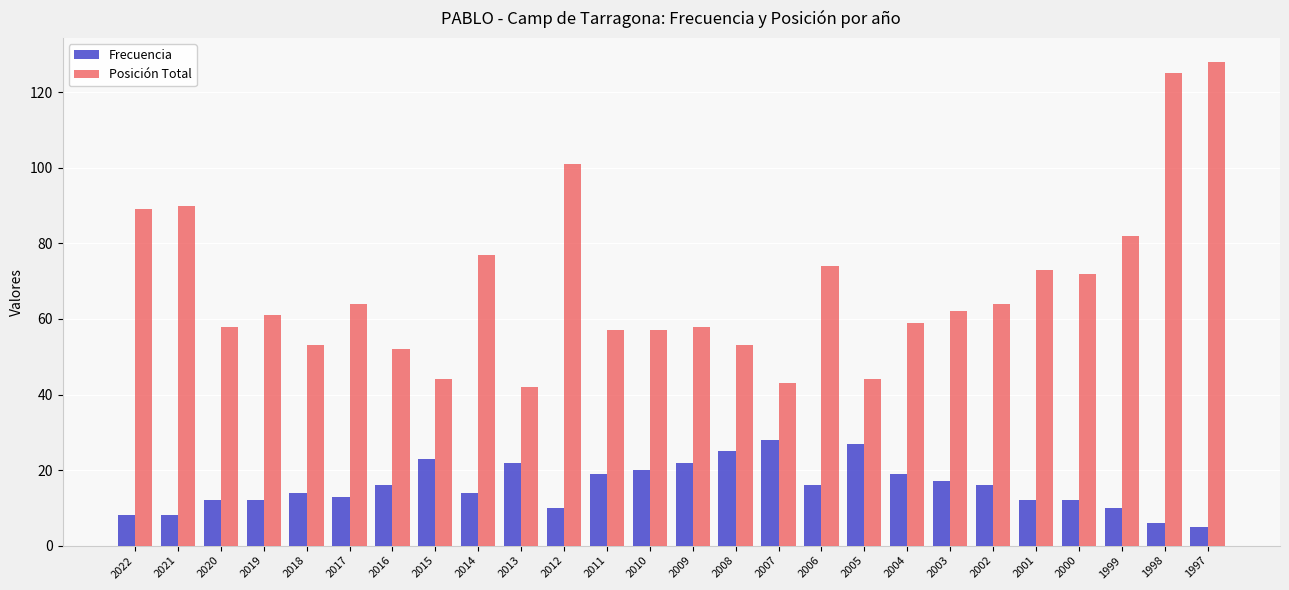

What is the sum of the Posición Total values at 2009 and 2000?

130